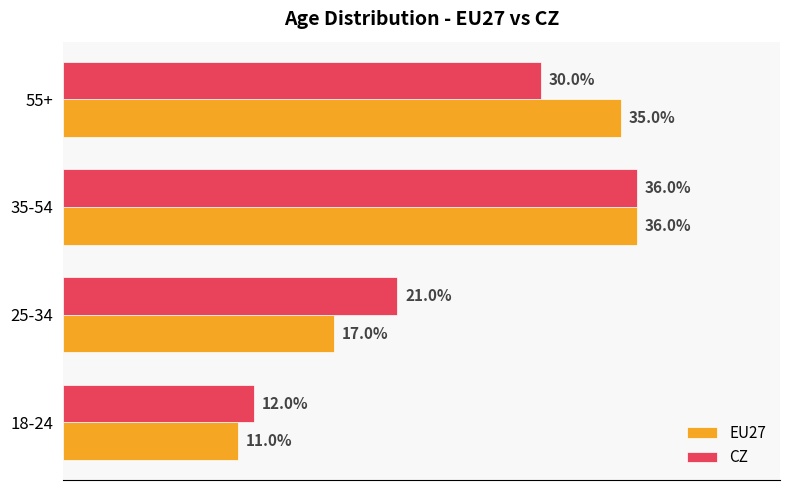

What is the value of the EU27 bar at the 2nd from the left?

0.2